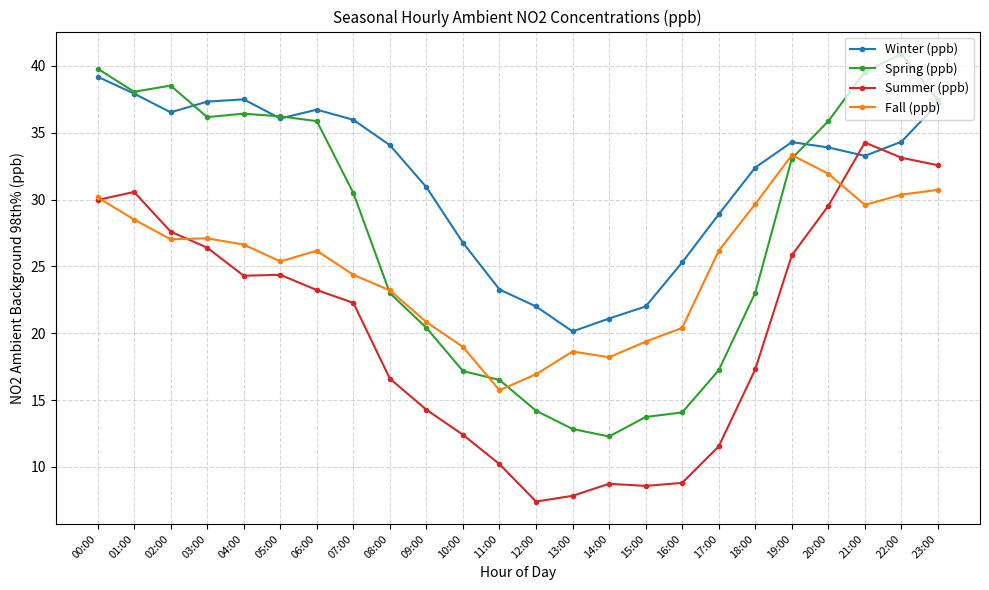

Which series changed the most between 06:00 and 17:00?

Spring (ppb)